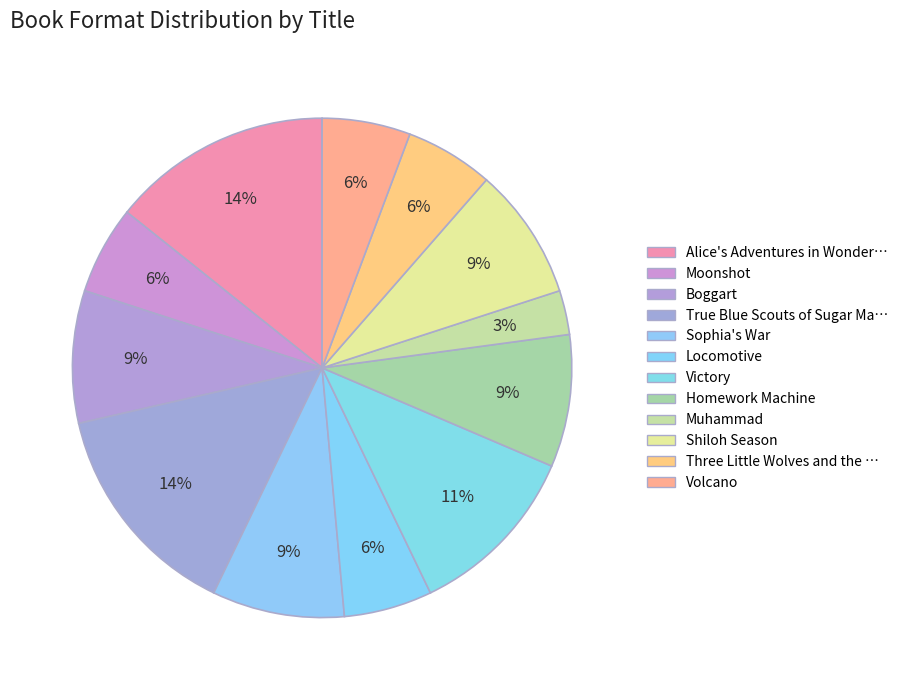

Count the number of slices in the pie.

12